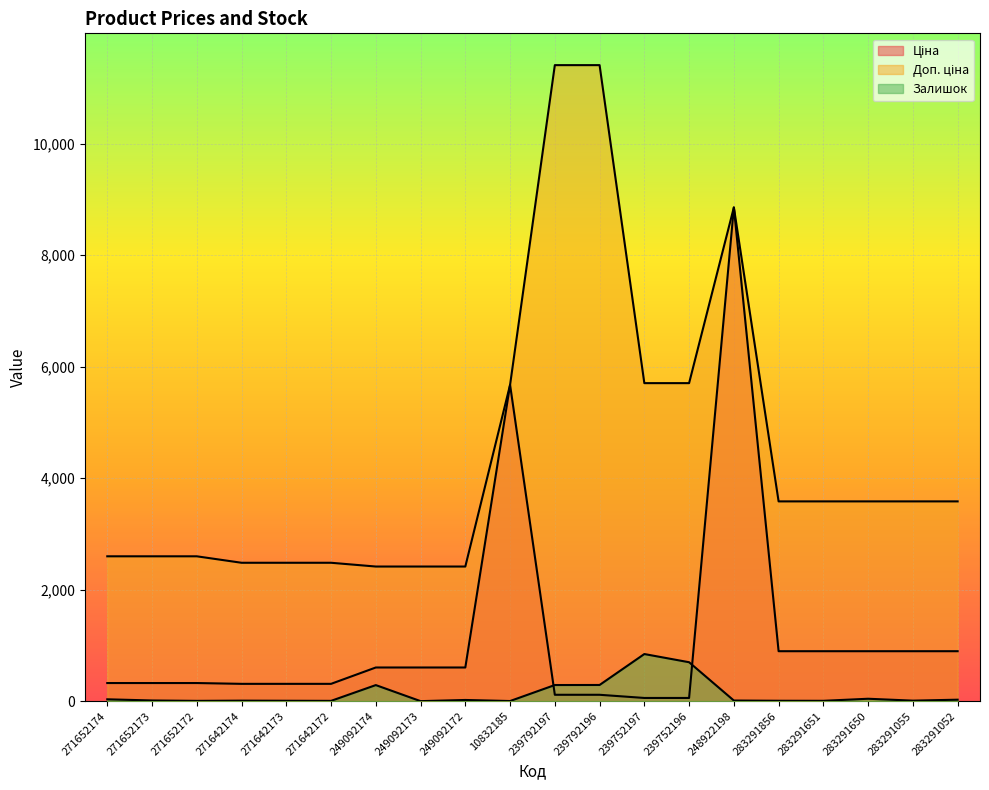

How many lines are shown in the chart?

3